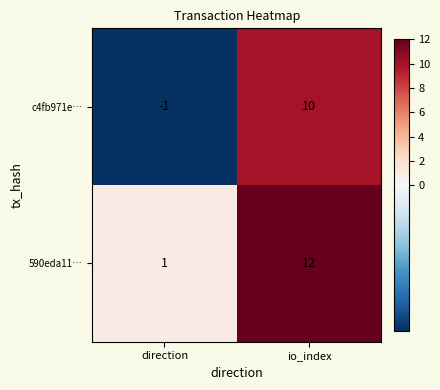

Which category has the highest value across all series?

io_index